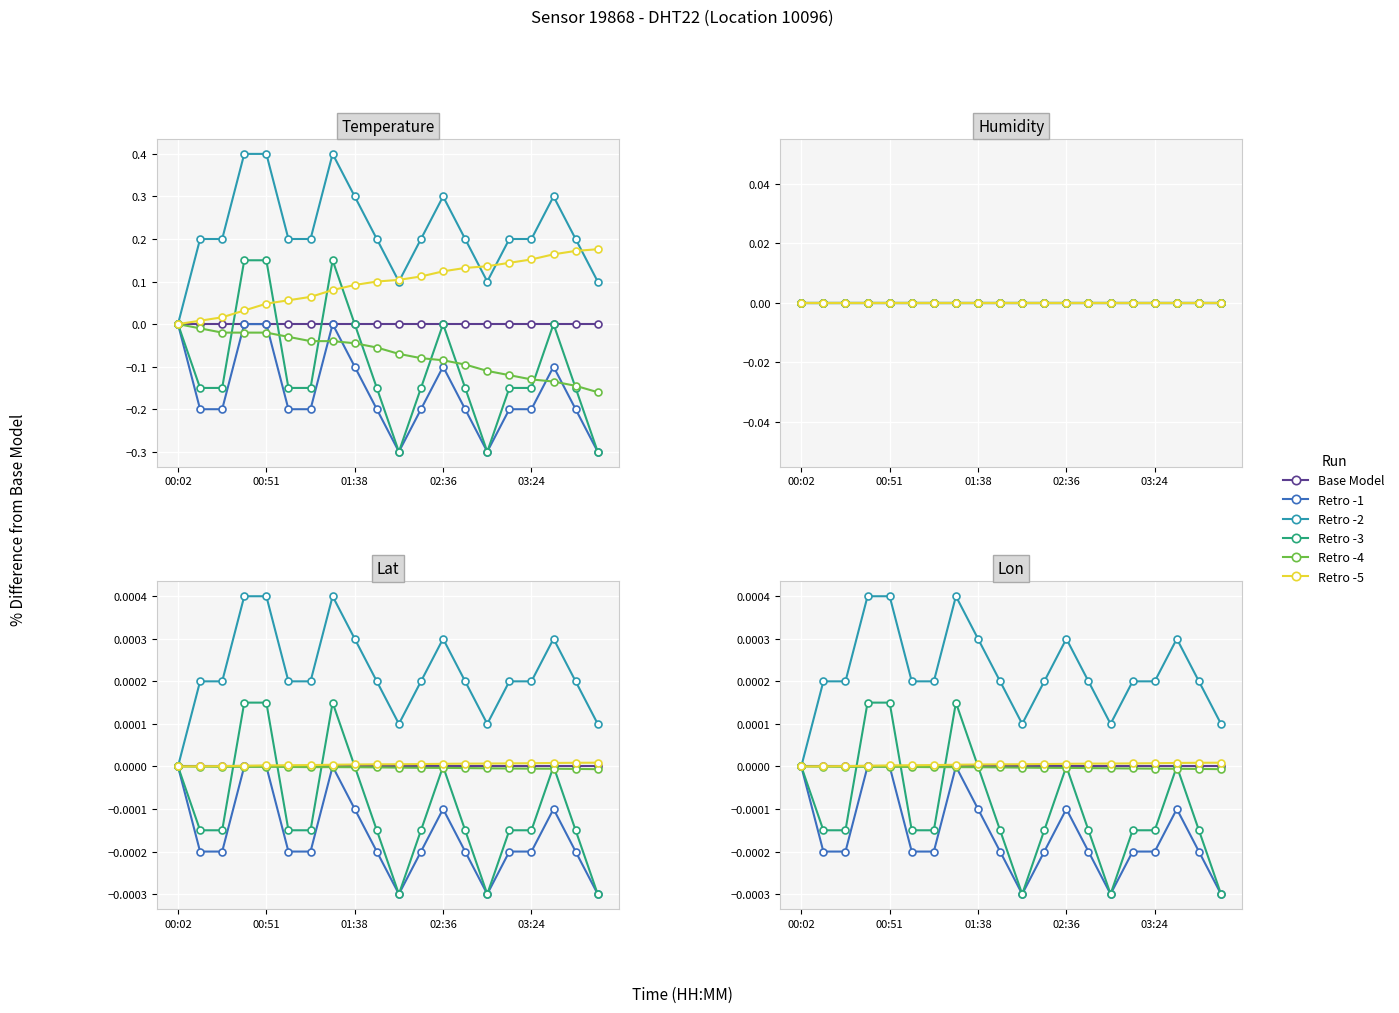

Between 14 and 00:02, which is larger?

14